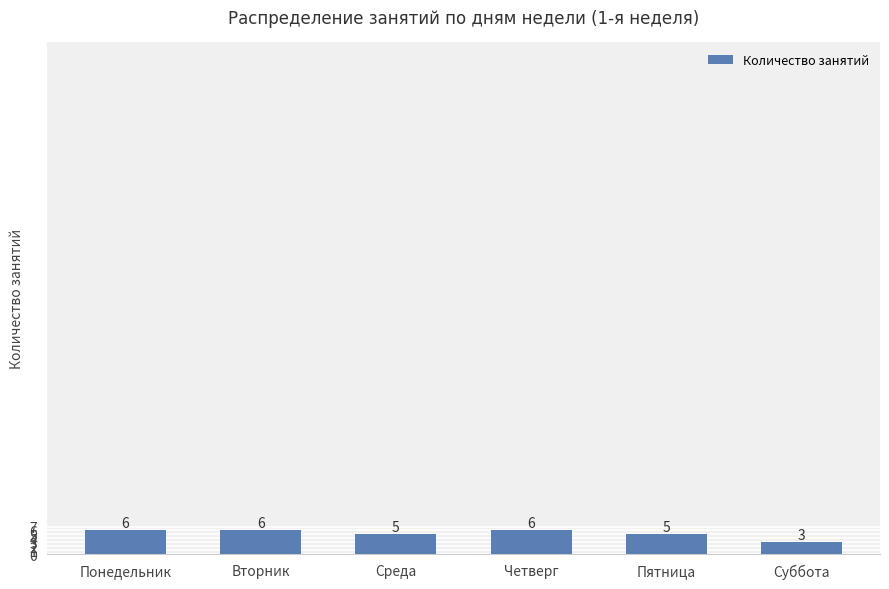

Which label corresponds to the smallest value in the chart?

Суббота